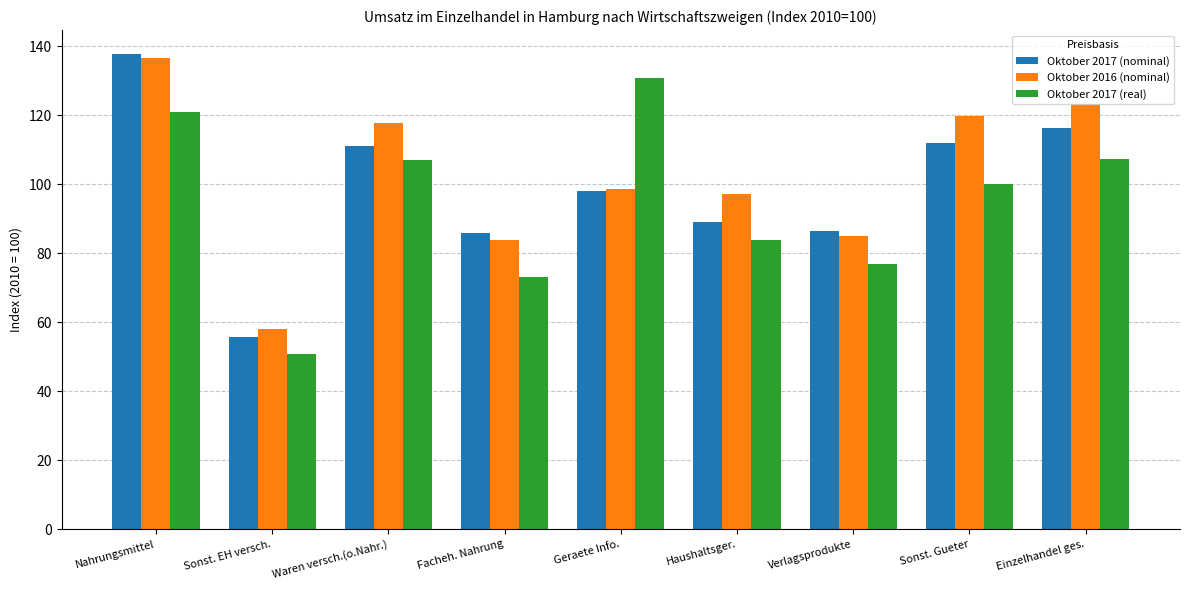

What is the label of the 8th bar from the left?

Sonst. Gueter